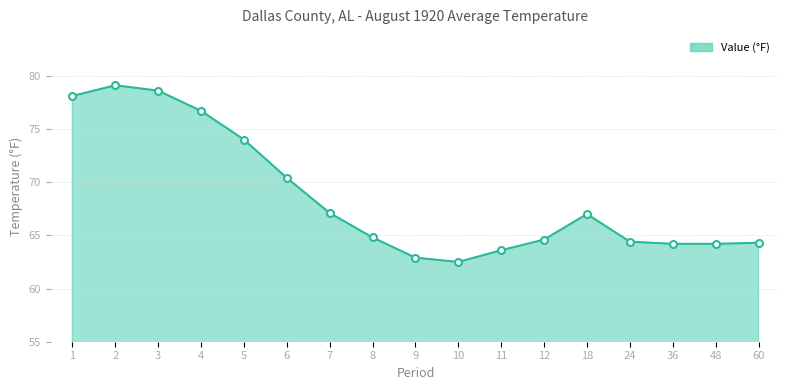

True or false: there are more than 1 points higher than both neighbors.

True